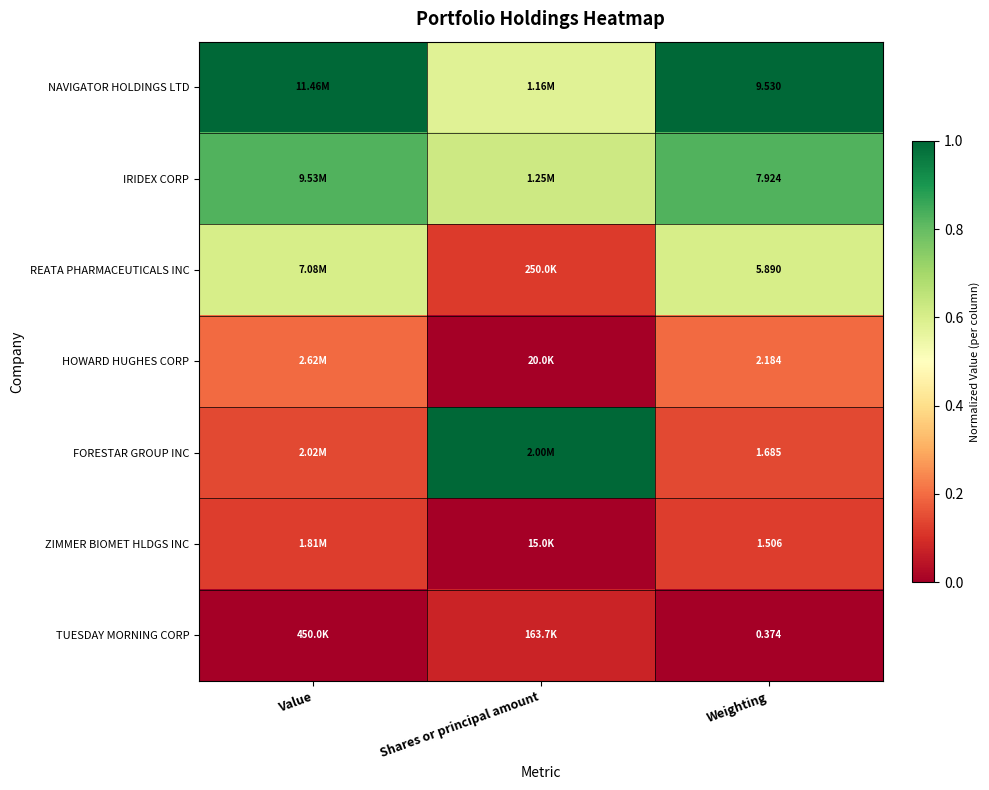

At which category is the sum across all series the highest?

Weighting